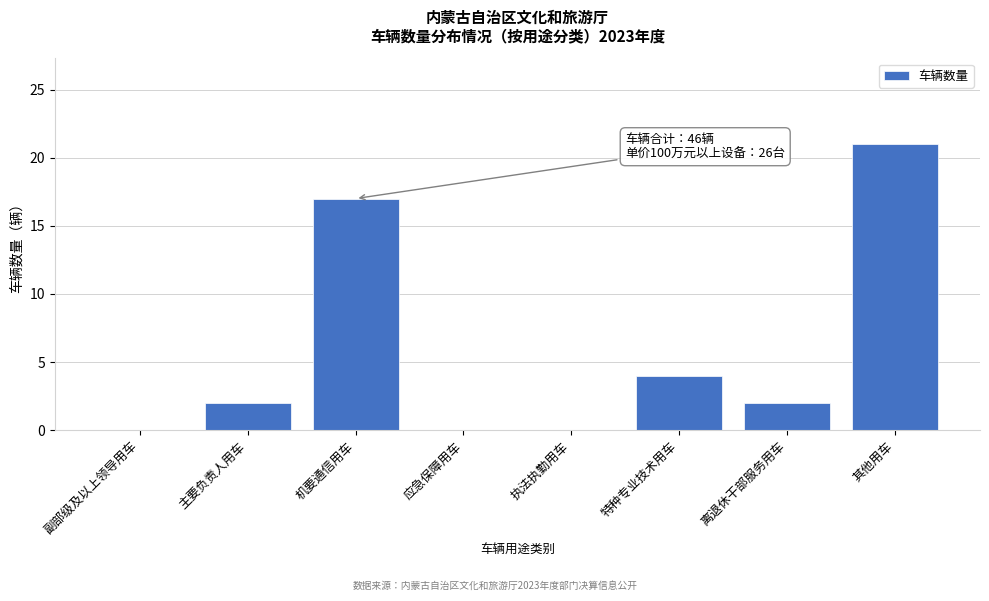

Reading right to left, list all the values displayed in this chart.

其他用车=21	离退休干部服务用车=2	特种专业技术用车=4	执法执勤用车=0	应急保障用车=0	机要通信用车=17	主要负责人用车=2	副部级及以上领导用车=0